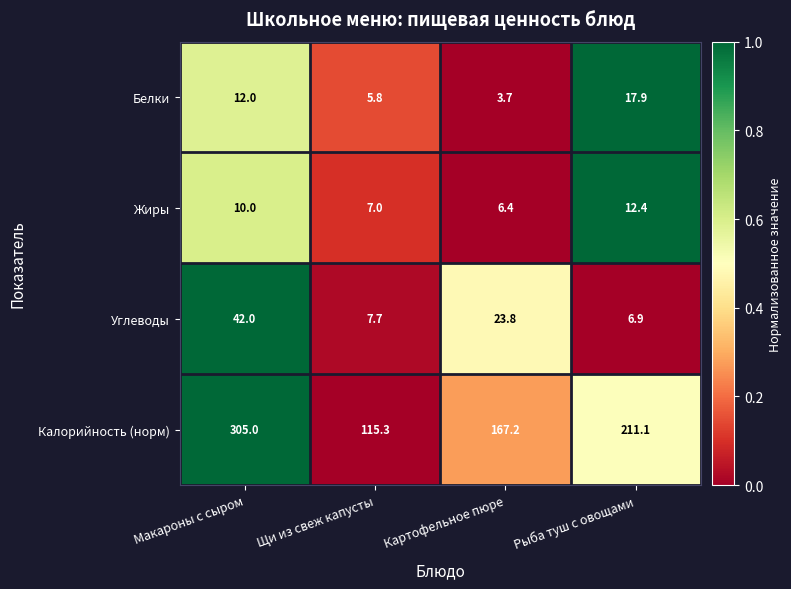

Between Макароны с сыром and Щи из свеж капусты, which series saw the biggest shift?

Калорийность (норм)